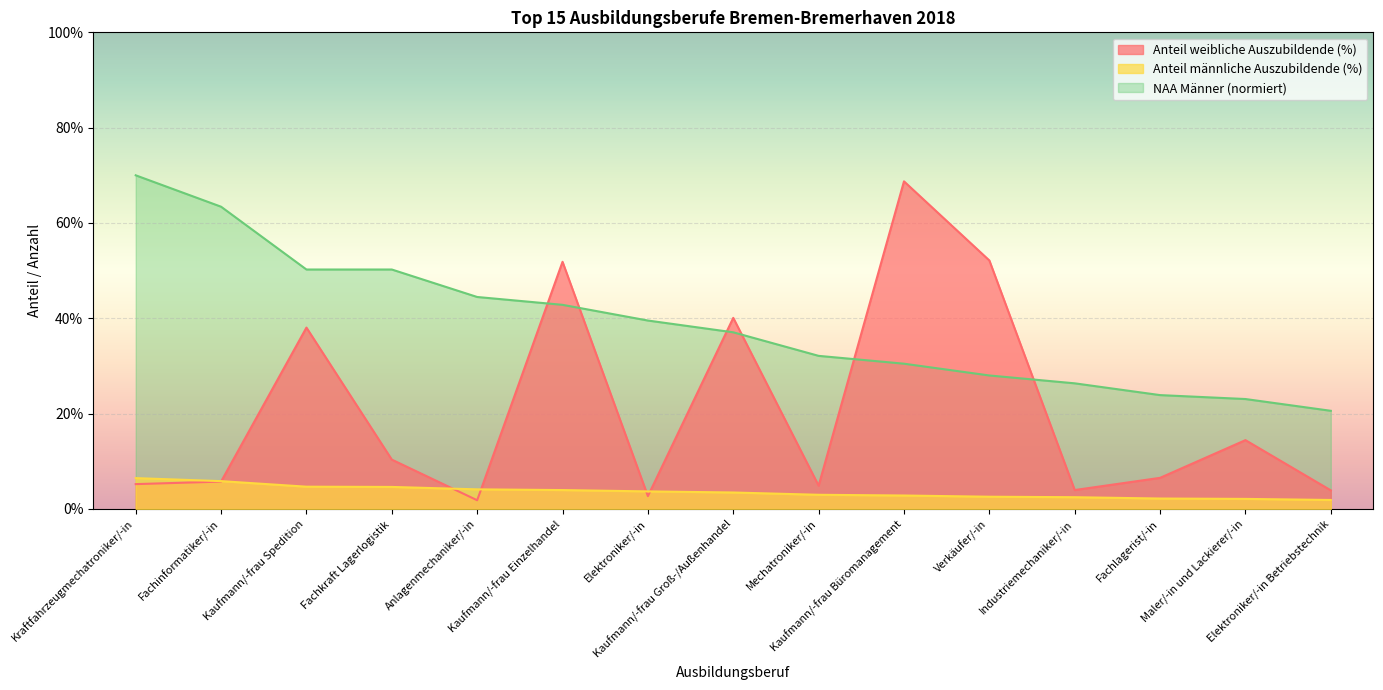

What is the difference between the maximum and second lowest values in the Anteil männliche Auszubildende (%) series?

4.4